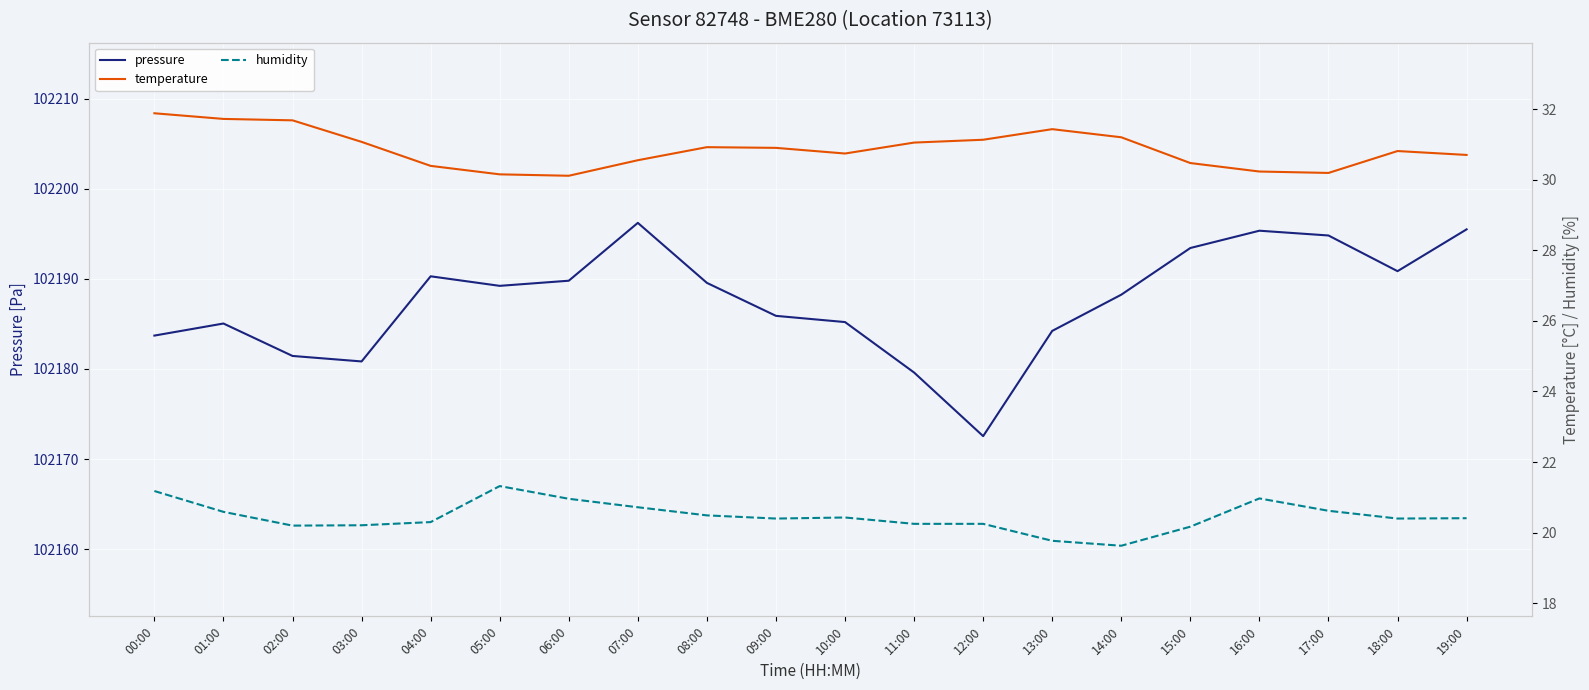

True or false: pressure and humidity cross at least once.

False